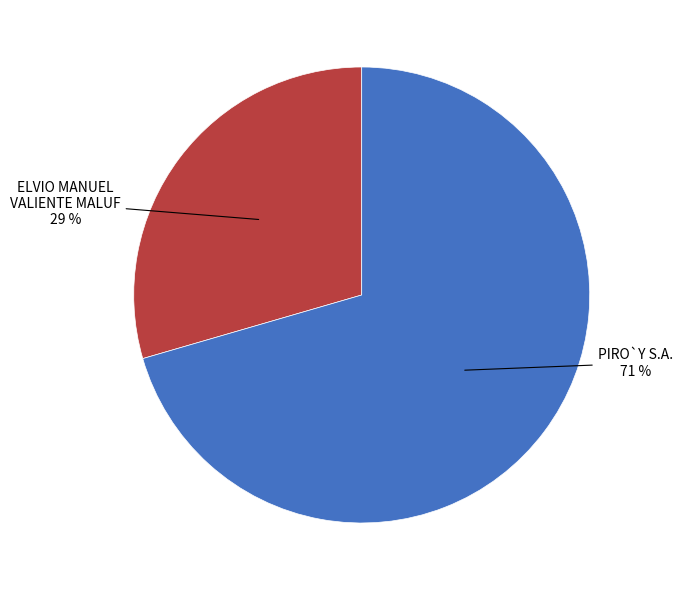

Is there any slice that represents more than half of the pie?

Yes